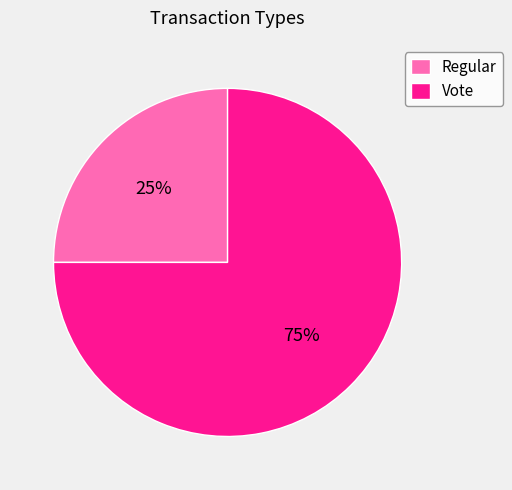

Is there any slice that represents more than half of the pie?

Yes